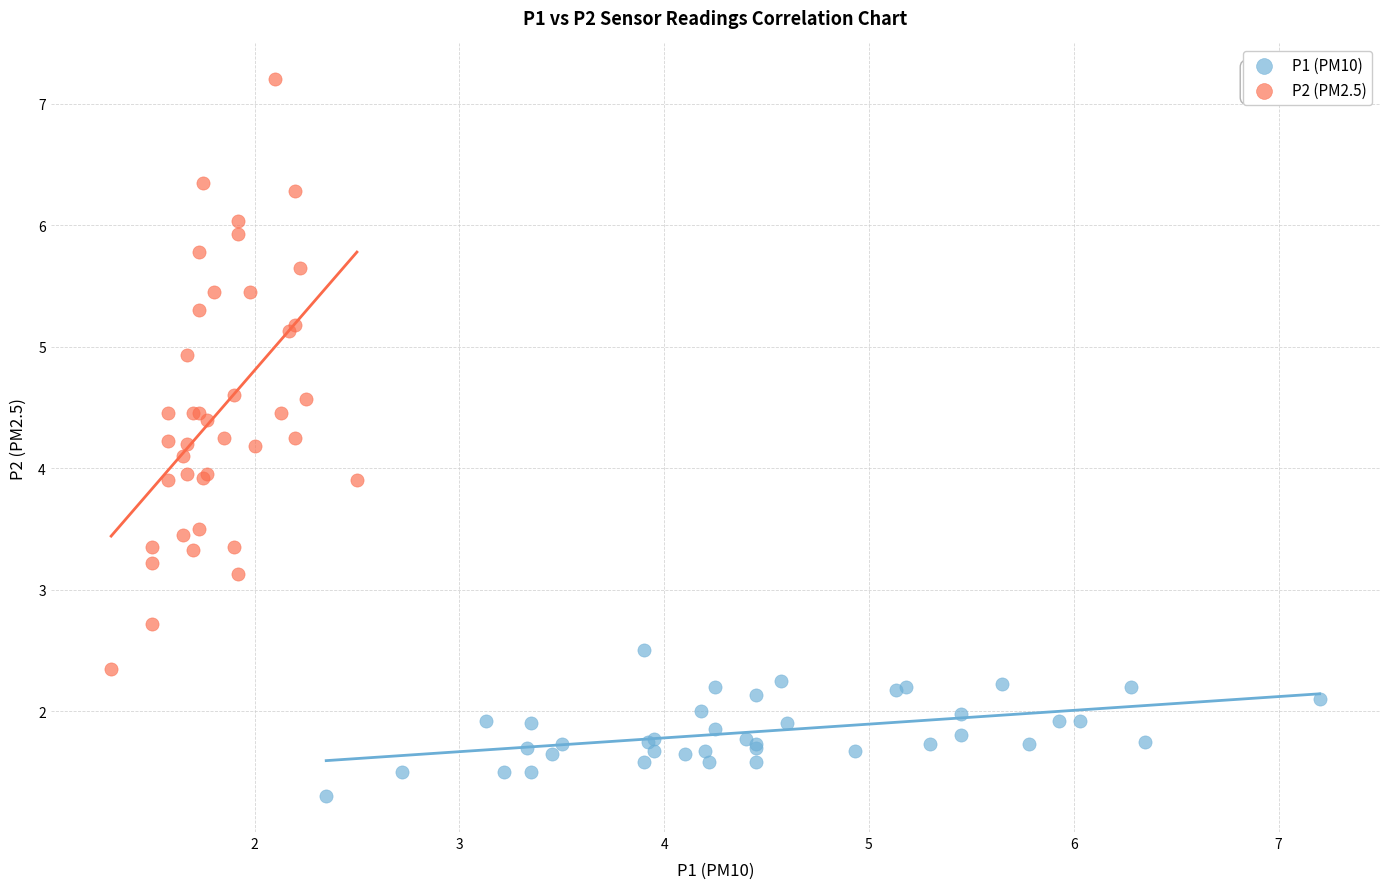

What are all the series names shown in the legend?

P1 (PM10), P2 (PM2.5)